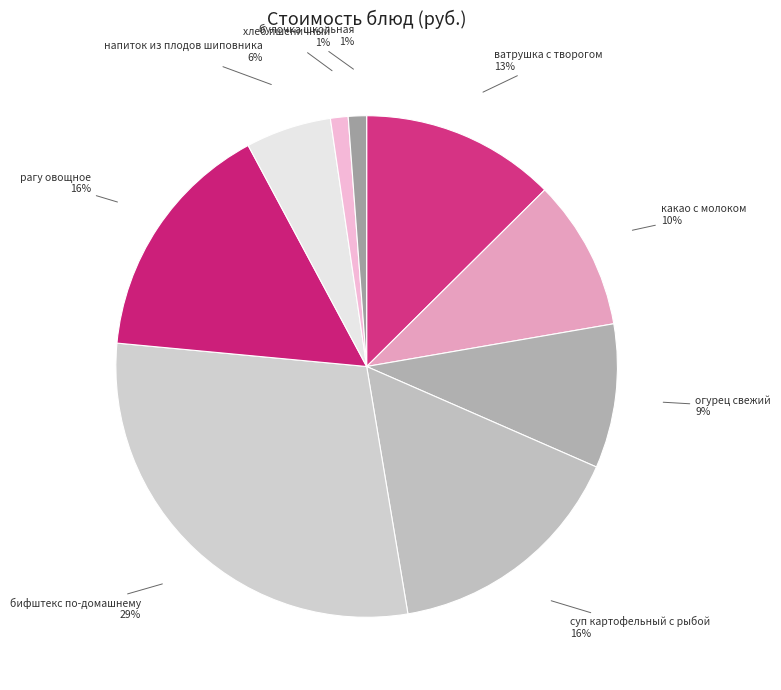

To the nearest percent, what is the average slice percentage?

11%